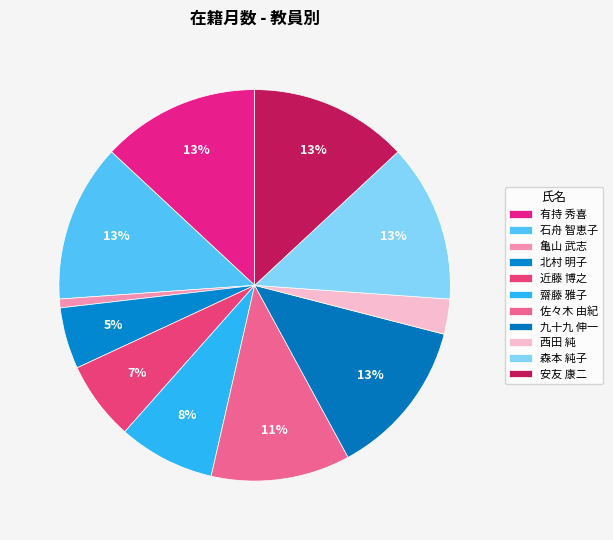

How many segments does this pie chart have?

11